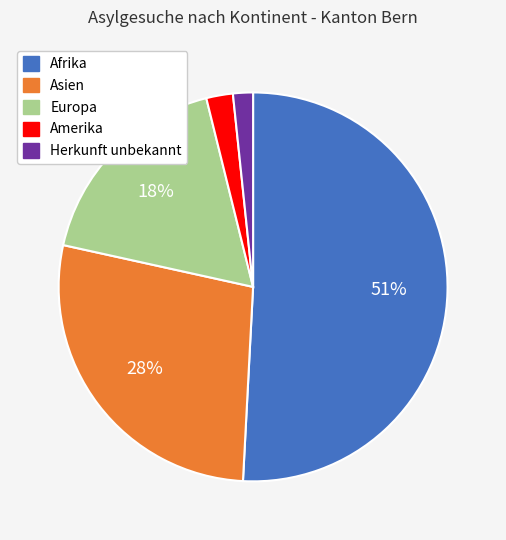

What is the largest slice in the pie chart?

Afrika